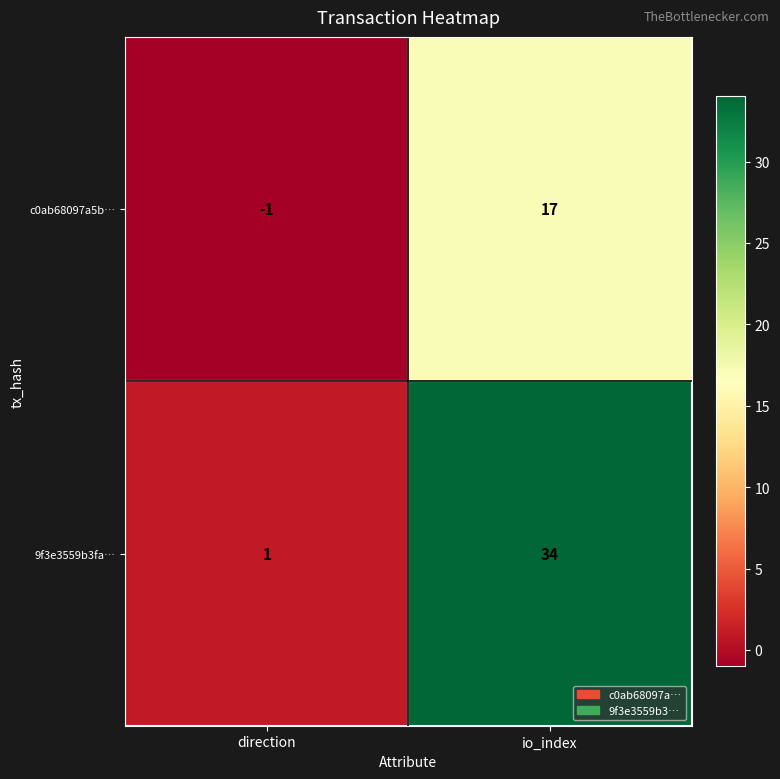

Reading left to right, what are all the values shown in this chart?

c0ab68097a5b…: -1	17
9f3e3559b3fa…: 1	34